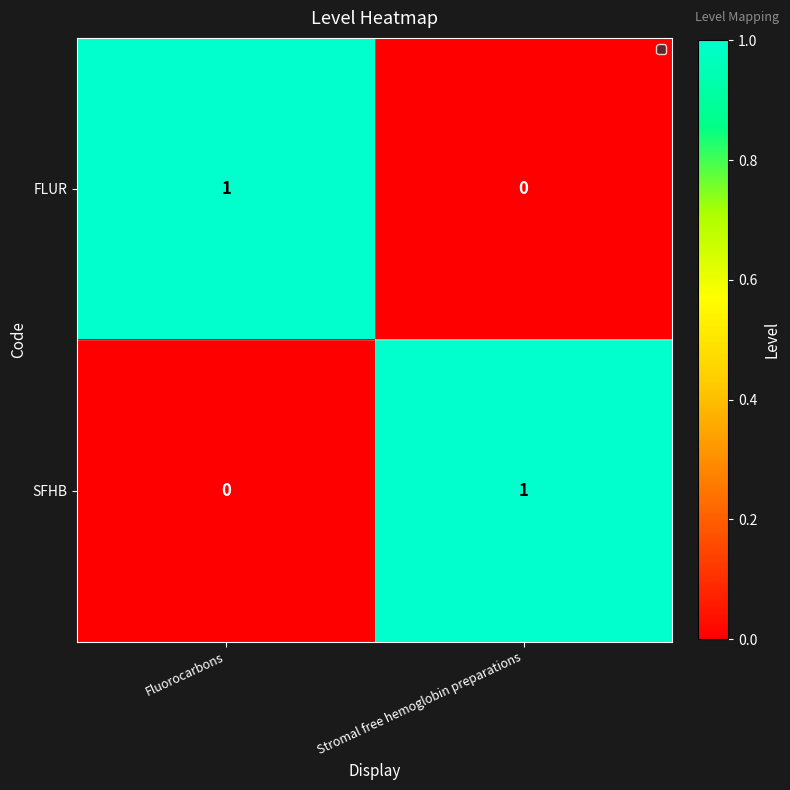

What is the total value across all series at Stromal free hemoglobin preparations?

1